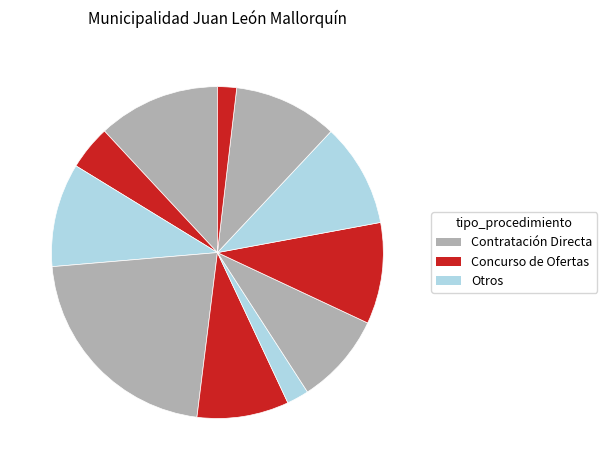

How many slices are in this pie chart?

11